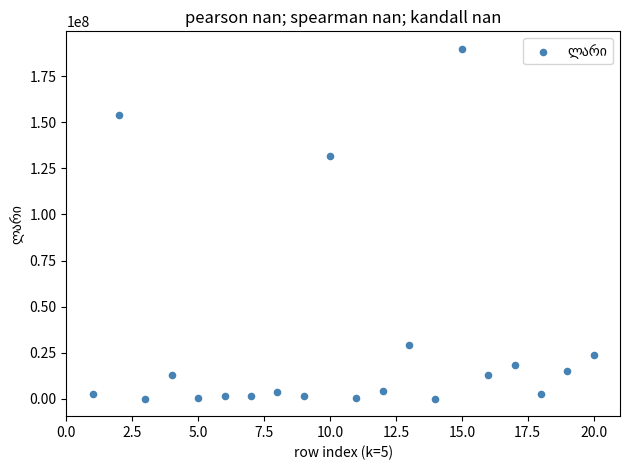

What is the range of X values (max minus min)?

19.0